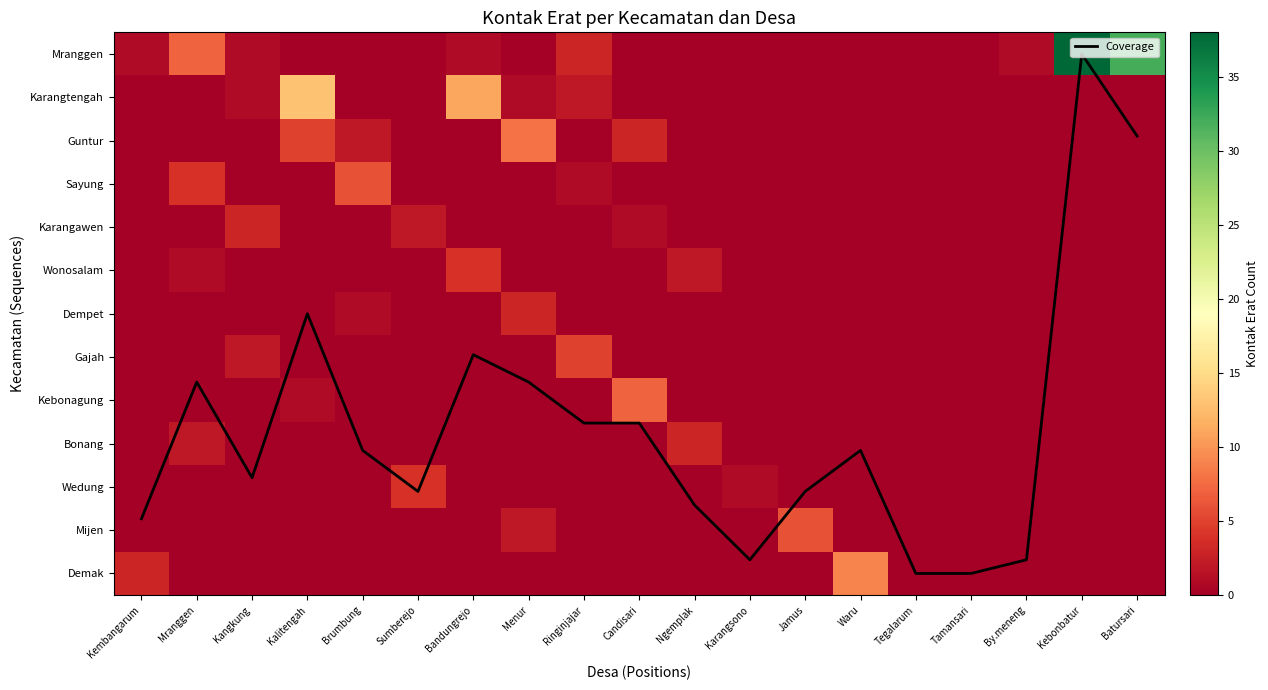

True or false: Gajah has a value of 0.0 at Jamus.

True